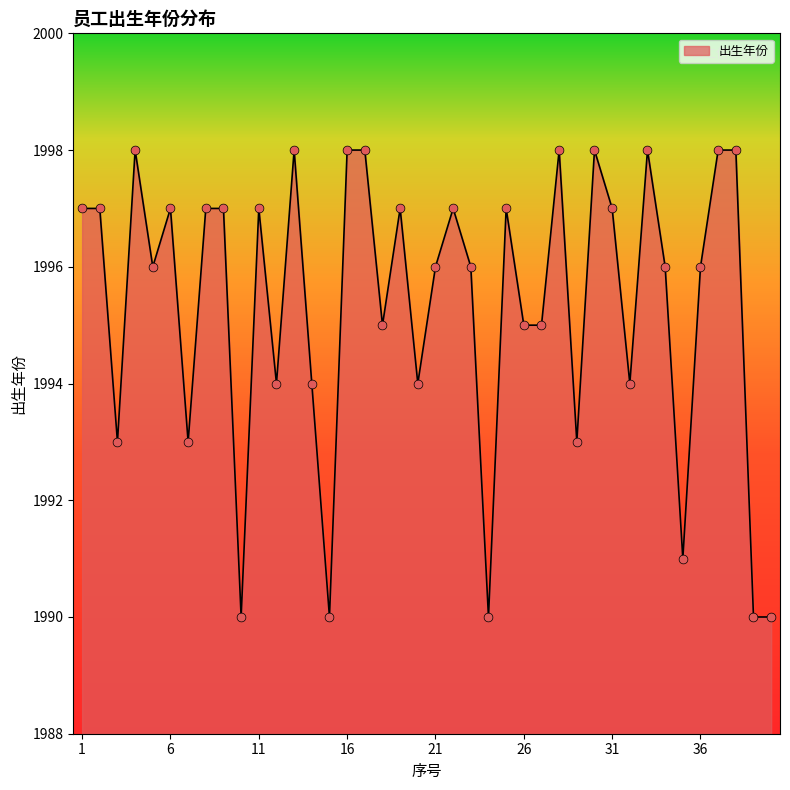

What is the minimum value shown in the chart?

1990